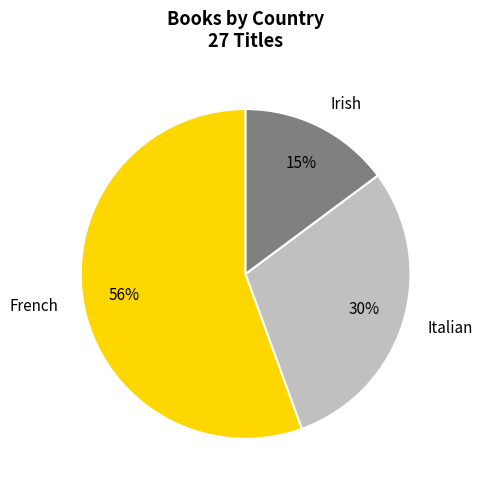

What is the ratio of the value at French to the value at Italian?

1.9